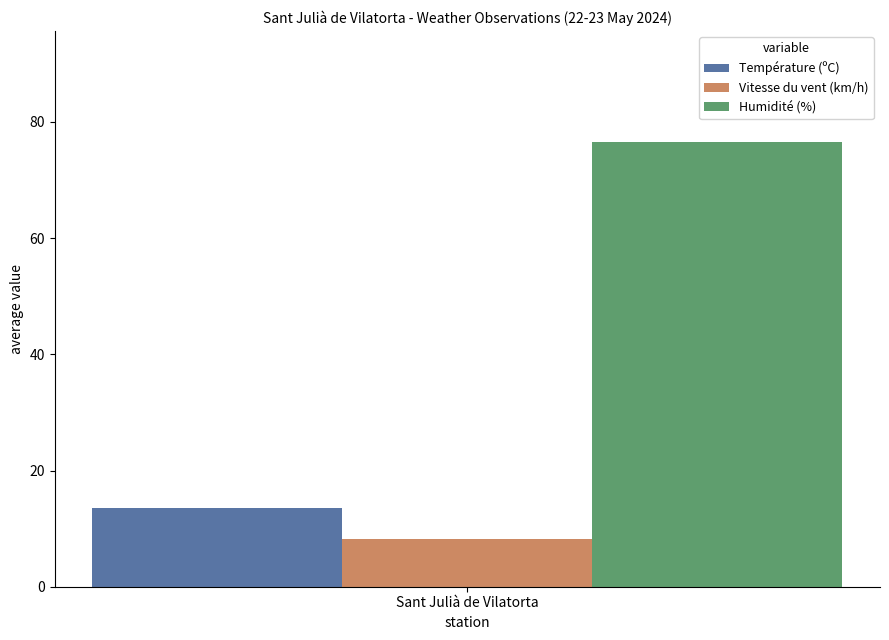

List the series in order of their peak value, lowest first.

Vitesse du vent (km/h), Température (ºC), Humidité (%)